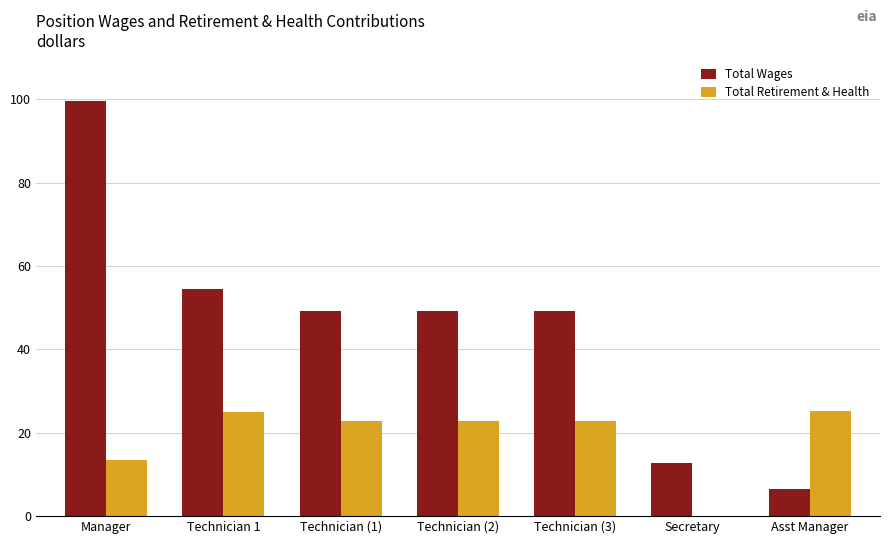

Read the Total Retirement & Health value at Asst Manager.

25277